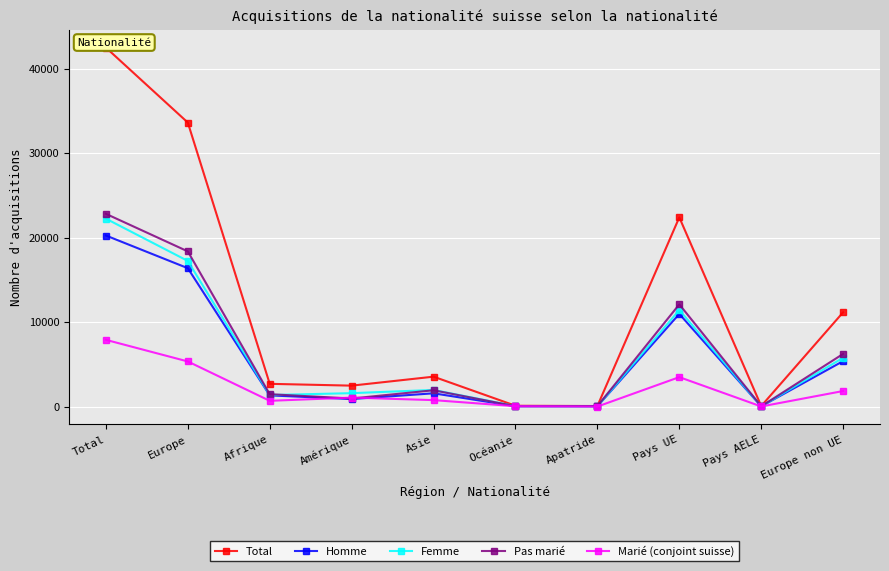

At which label does Homme first exceed 1572?

Total